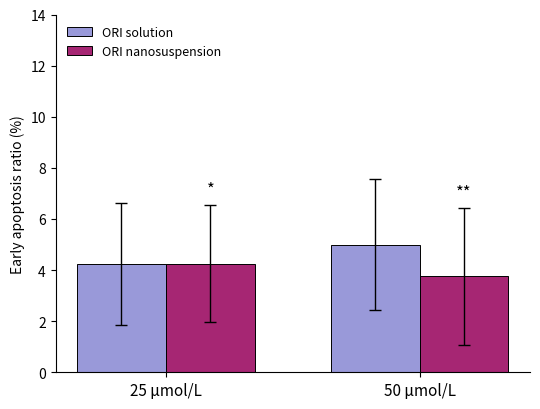

What is the average value of the ORI nanosuspension series?

4.0